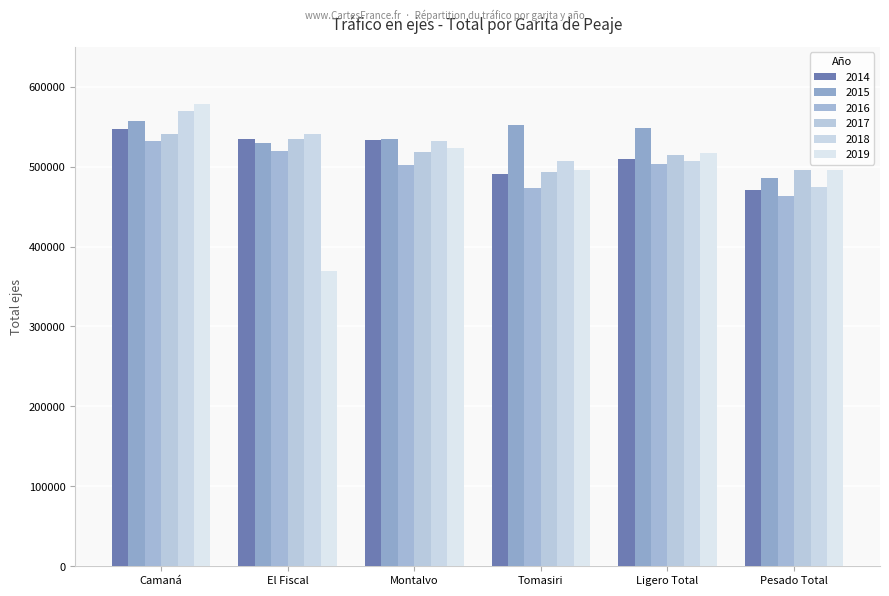

What is the label of the 6th bar from the left?

Pesado Total